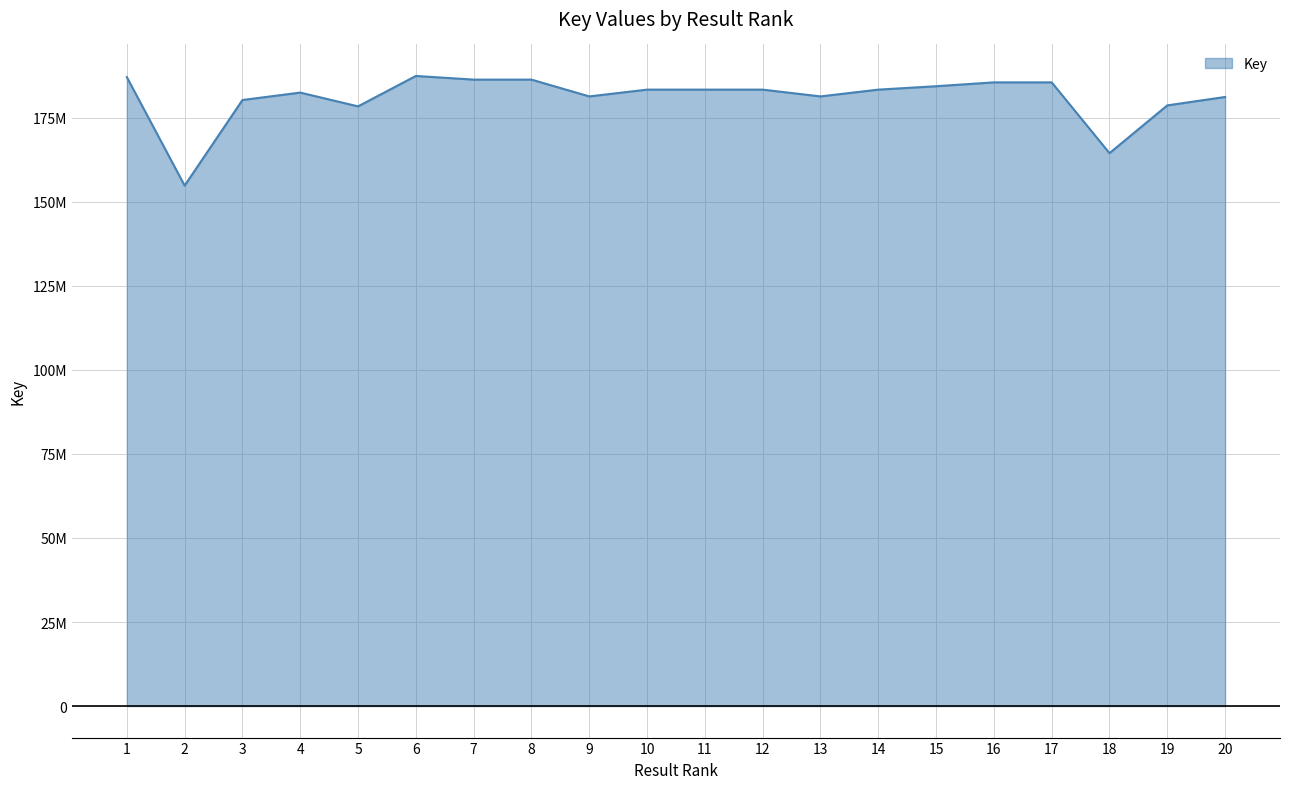

What is the sum of all values?

3618099260